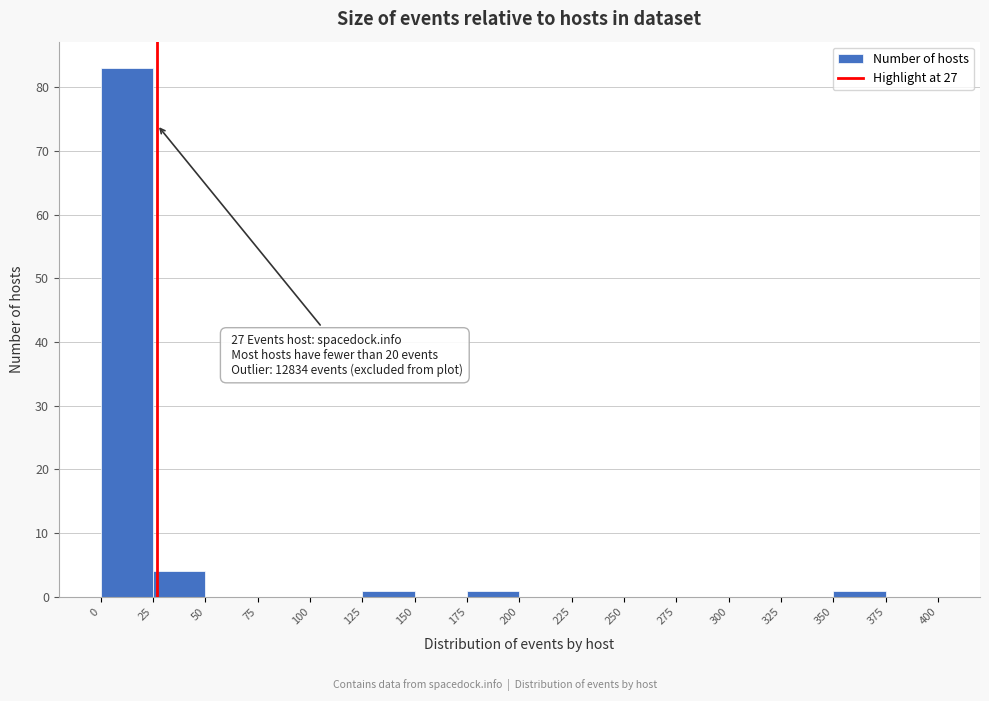

Over which range of the x-axis is the bar tallest?

0 to 25